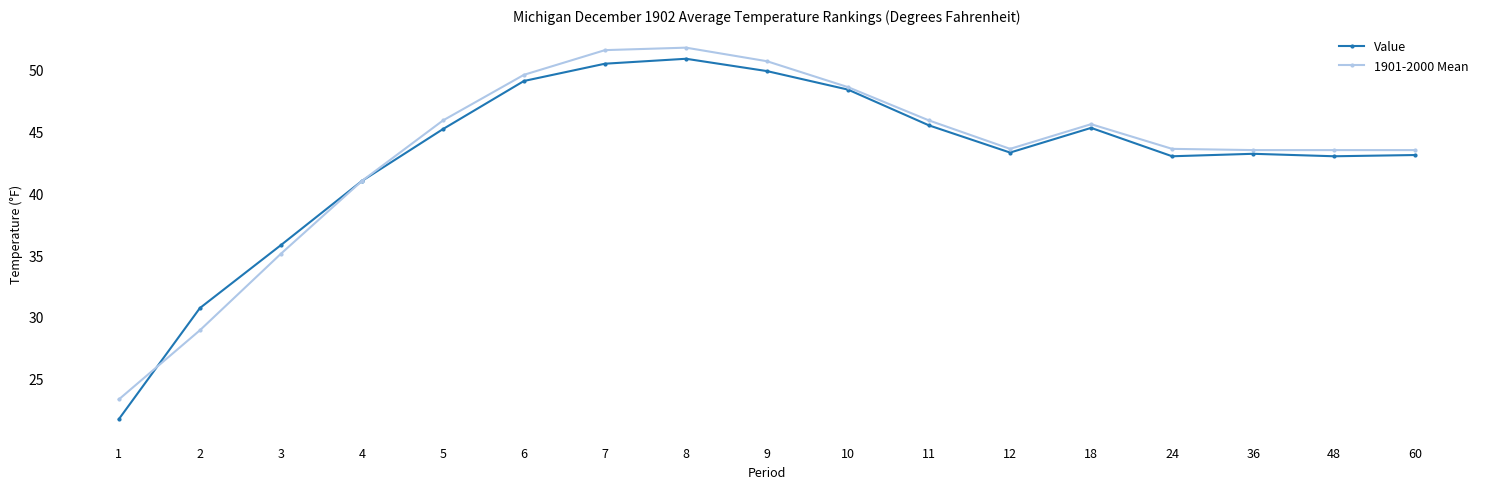

What is the minimum value for Value?

21.7